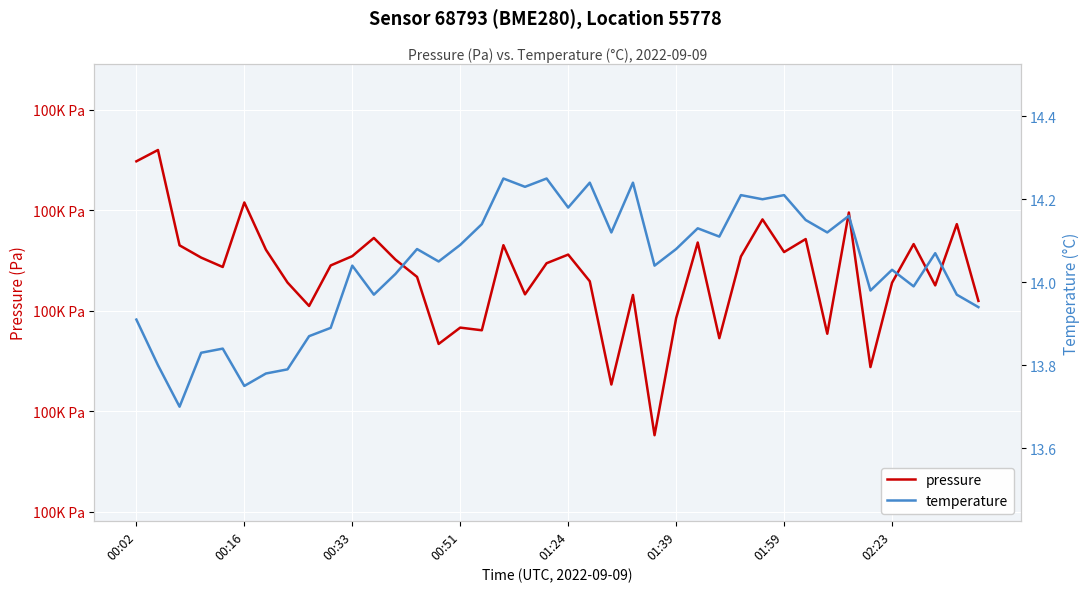

Which has a higher value, 00:16 or 02:23?

00:16